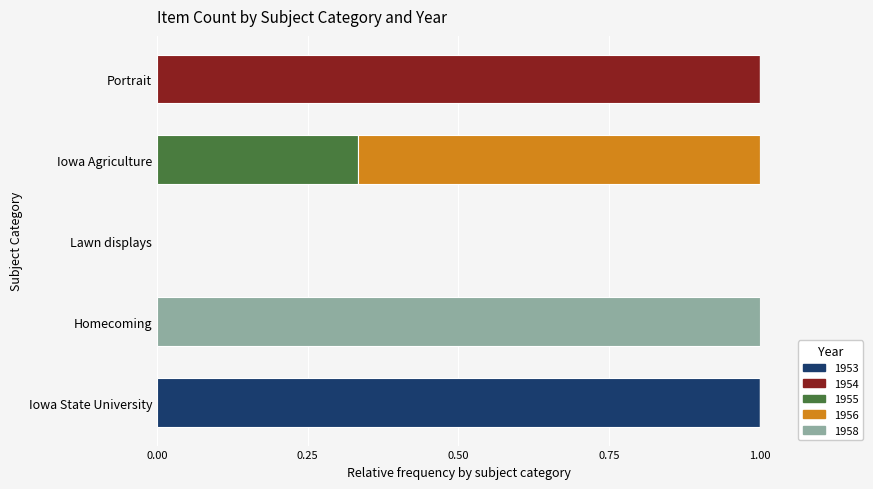

What is the total value across all series at Iowa State University?

1.0